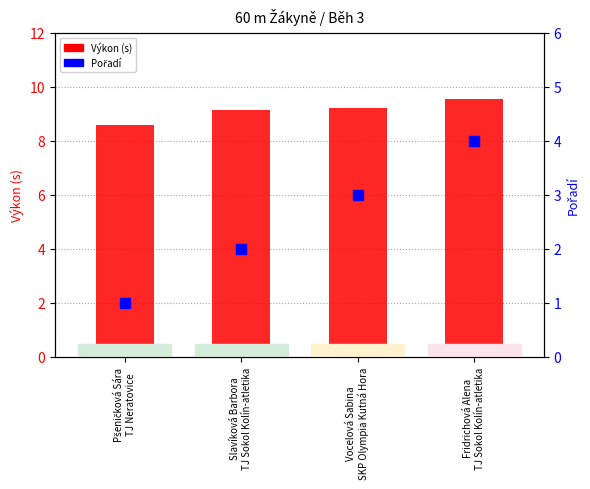

What are all the series names shown in the legend?

Výkon (s), Pořadí